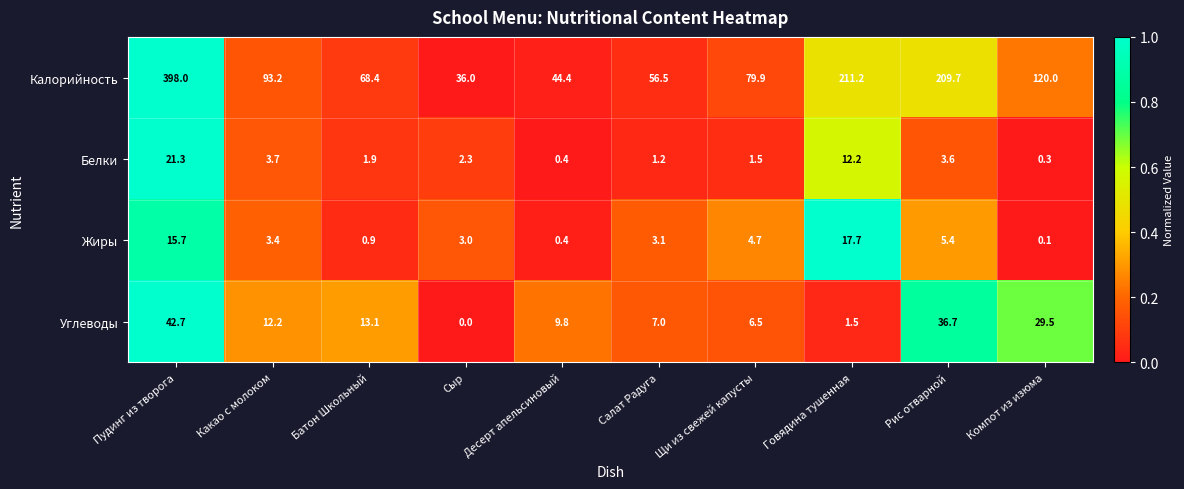

Between Десерт апельсиновый and Салат Радуга, which series saw the biggest shift?

Калорийность